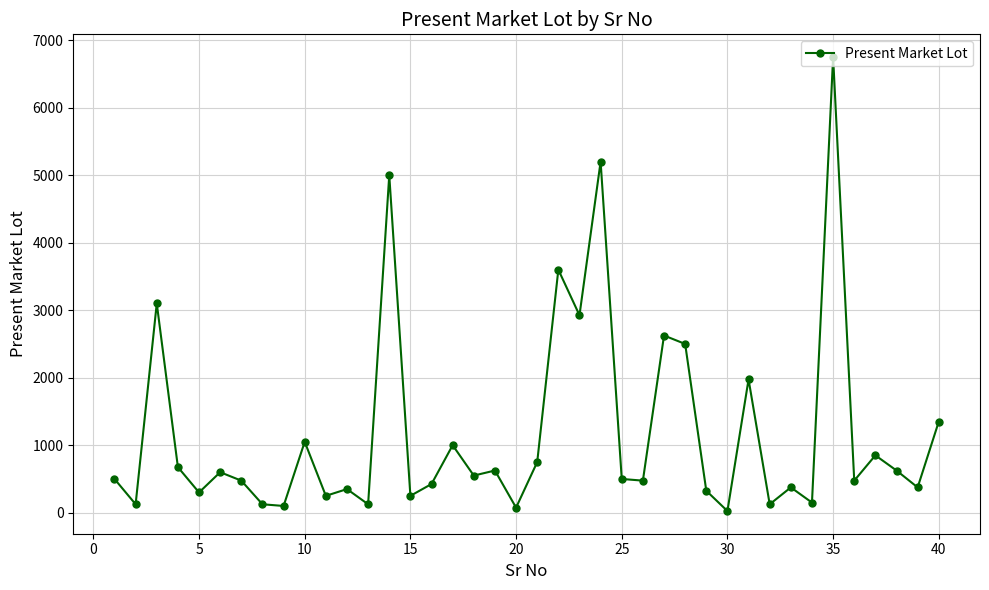

What is the sum of all values?

47675